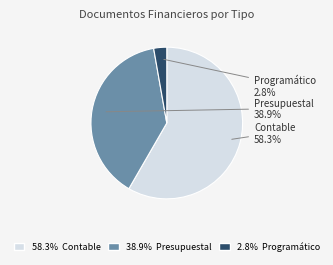

Is there a majority slice in this chart?

Yes